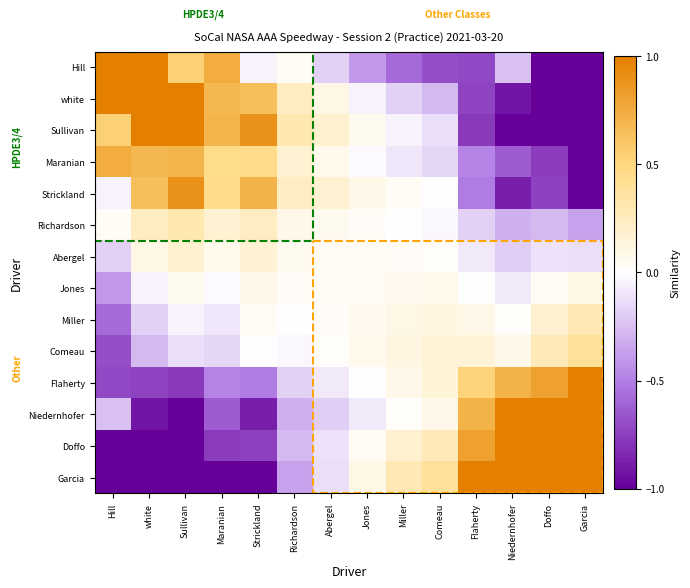

Which series has the largest total across all categories?

Sullivan